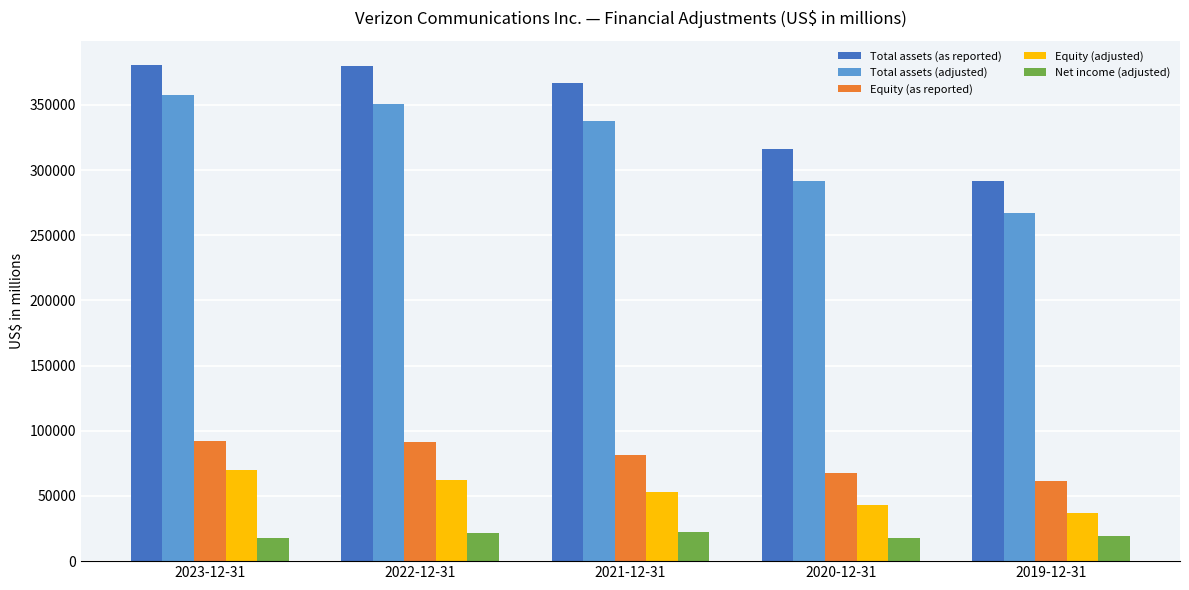

What is the label of the 4th bar from the right?

2022-12-31